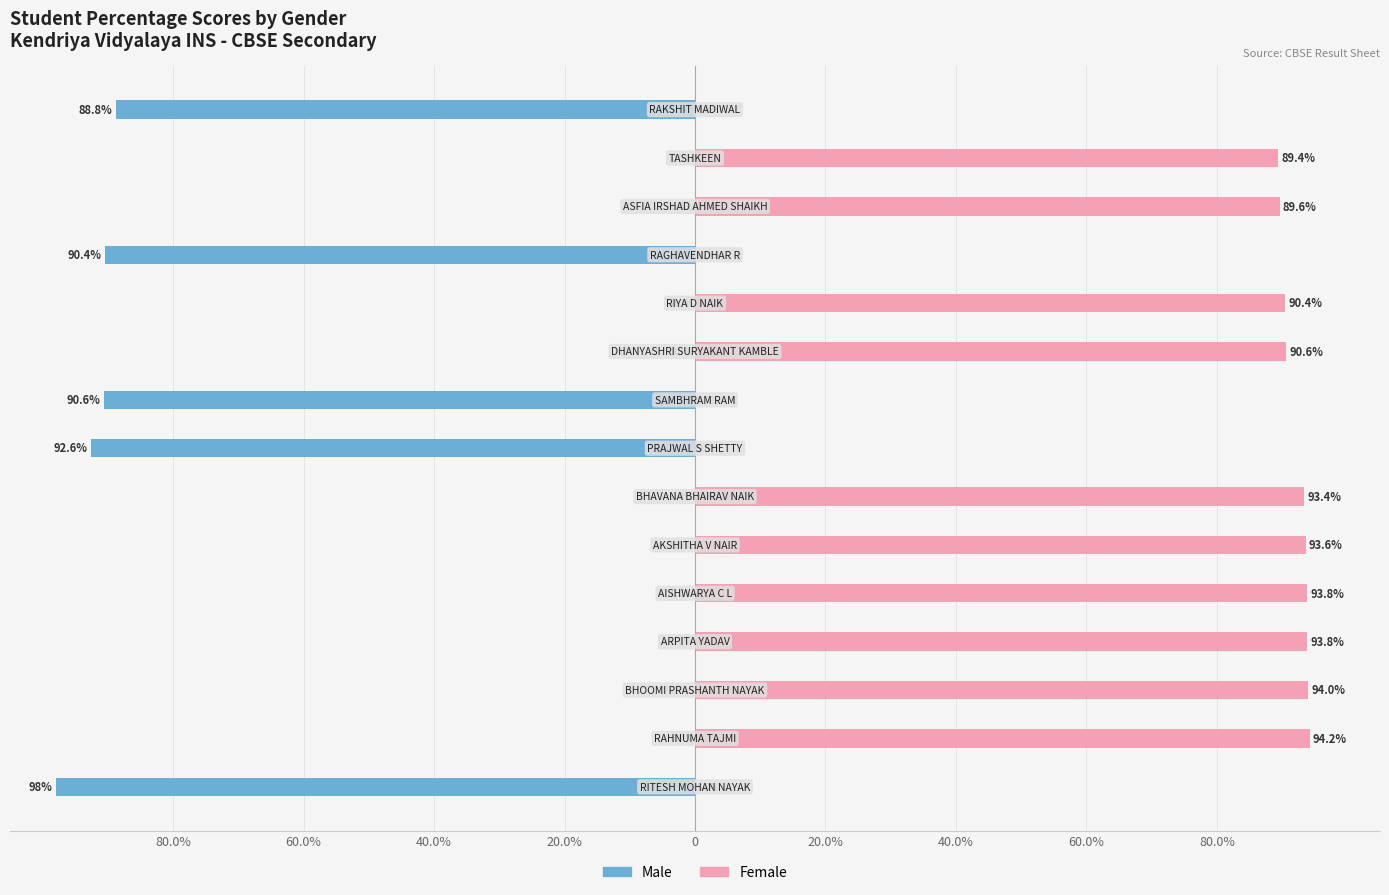

How many distinct data groups are displayed?

2